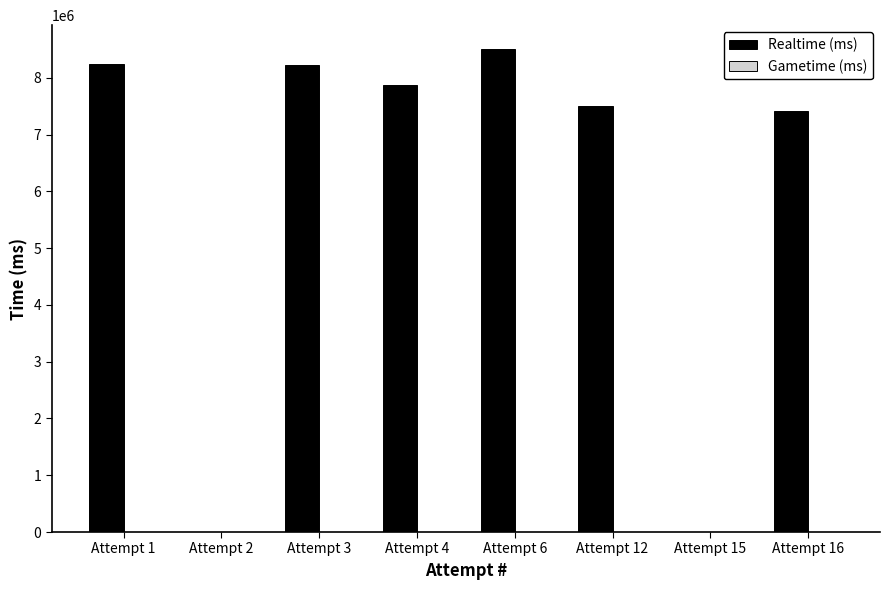

The value at Attempt 12 is 7503012. True or false?

True